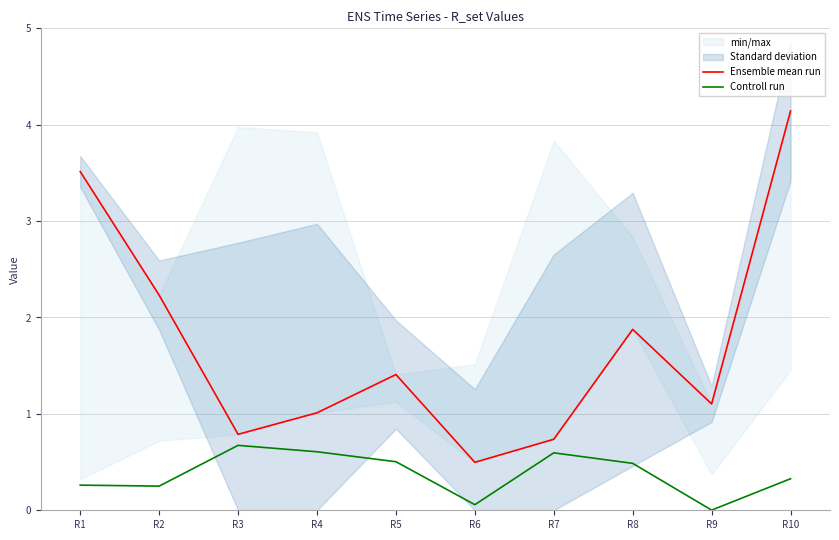

How many categories are shown in the chart?

10